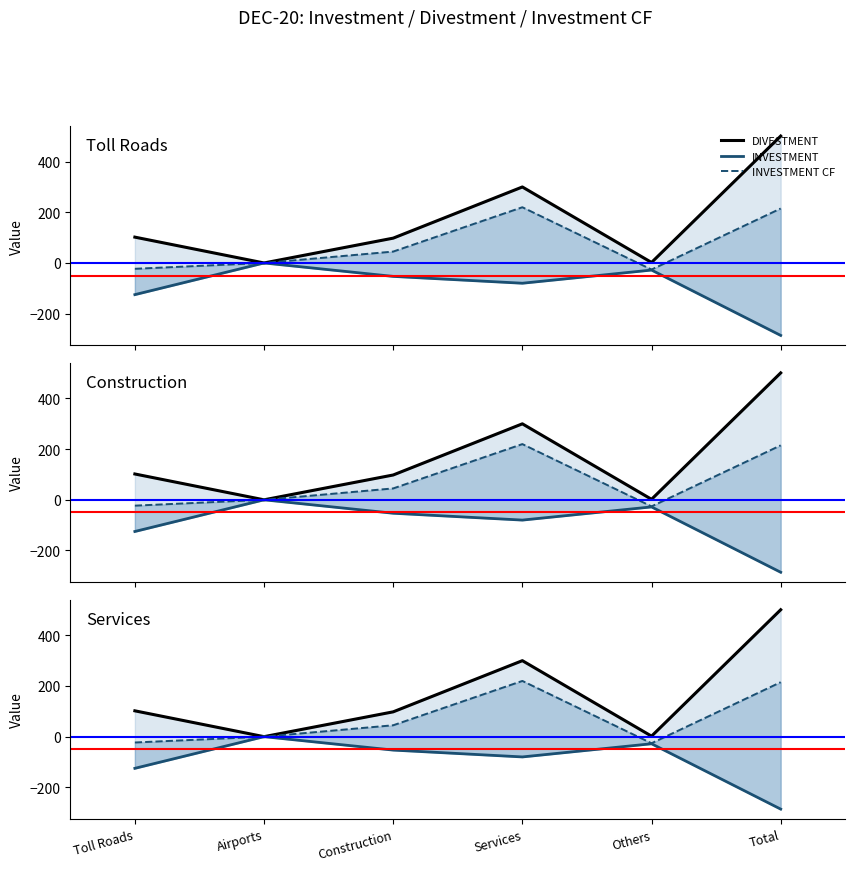

True or false: INVESTMENT CF and DIVESTMENT cross at least once.

False